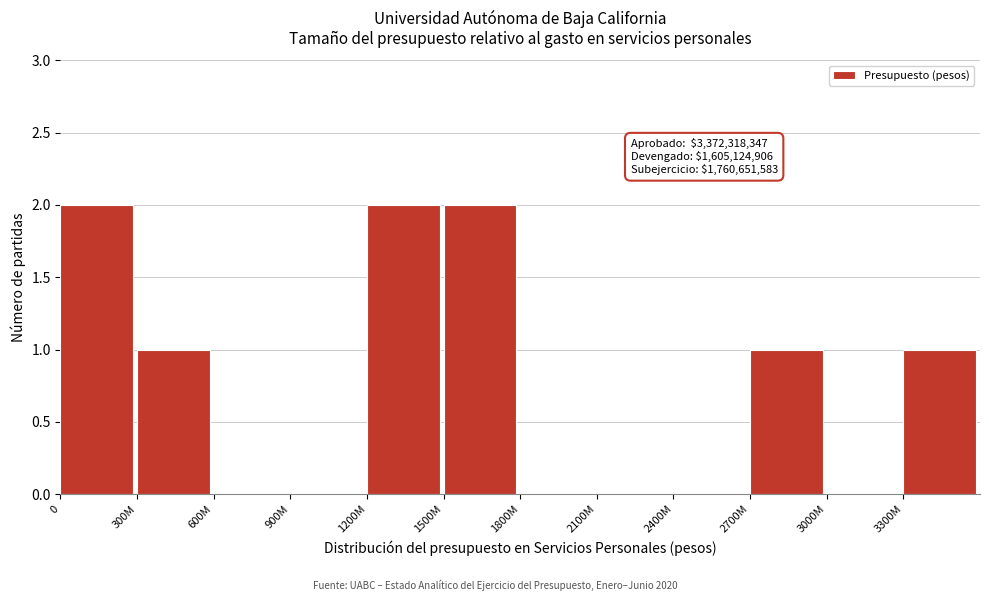

Reading right to left, list all the values displayed in this chart.

3300M=1	3000M=0	2700M=1	2400M=0	2100M=0	1800M=0	1500M=2	1200M=2	900M=0	600M=0	300M=1	0=2